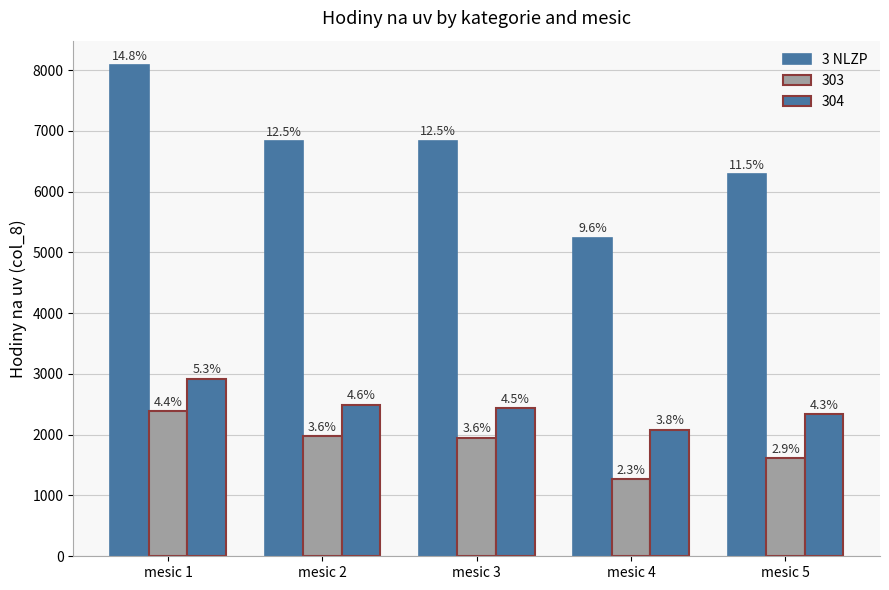

How many bars are there in each group?

3